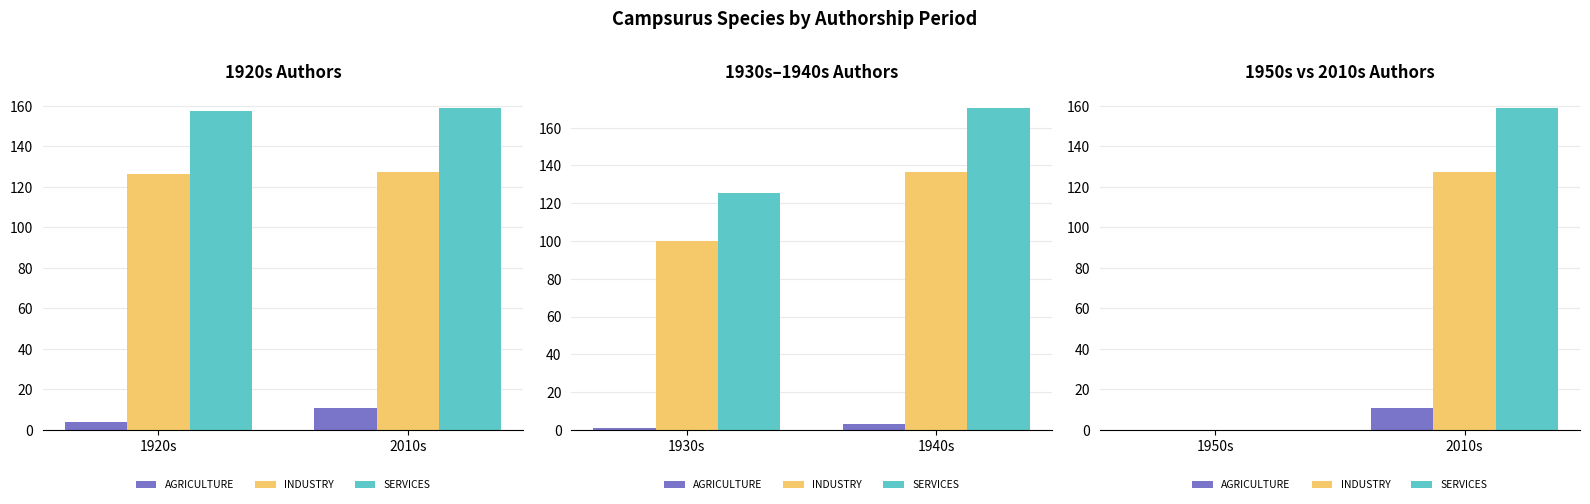

List the labels in order of INDUSTRY value, smallest first.

1950s, 2010s